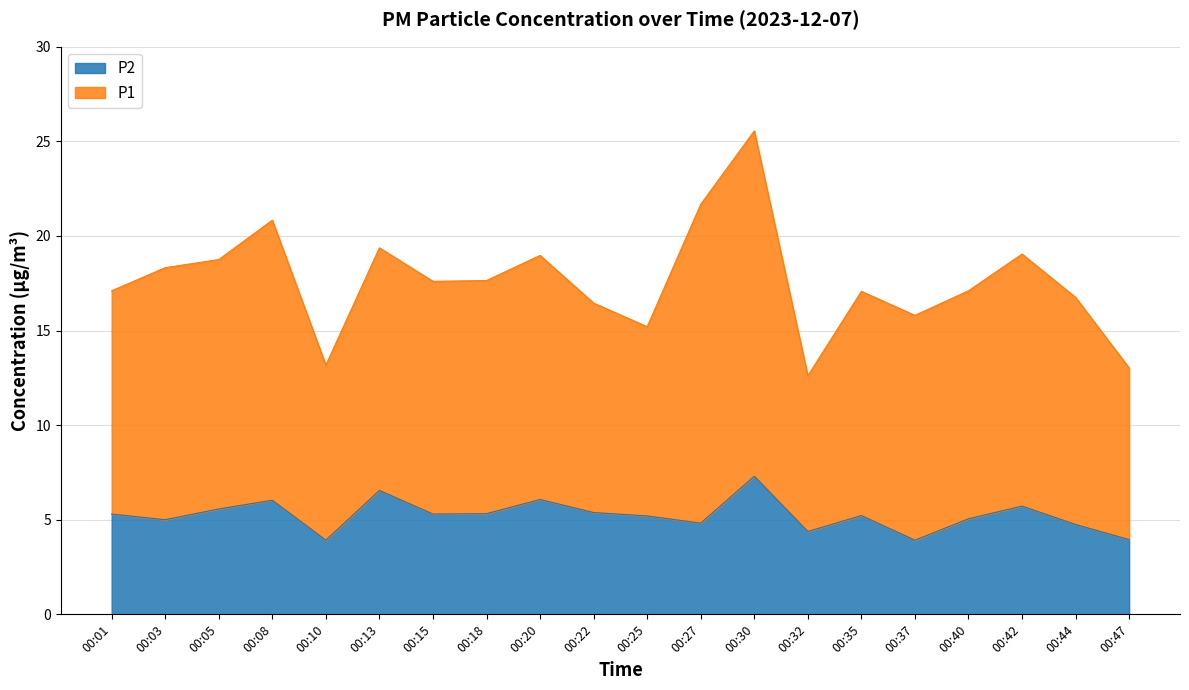

List the labels in order of value, largest first.

00:30, 00:13, 00:20, 00:08, 00:42, 00:05, 00:22, 00:18, 00:01, 00:15, 00:35, 00:25, 00:40, 00:03, 00:27, 00:44, 00:32, 00:47, 00:10, 00:37